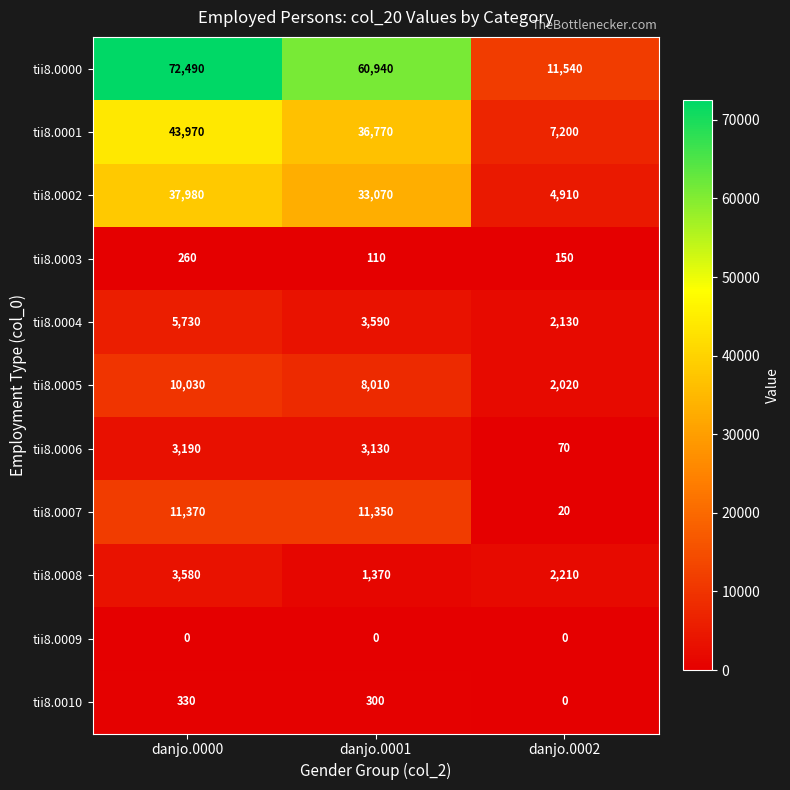

What is the sum of the tii8.0001 values at danjo.0002 and danjo.0001?

43970